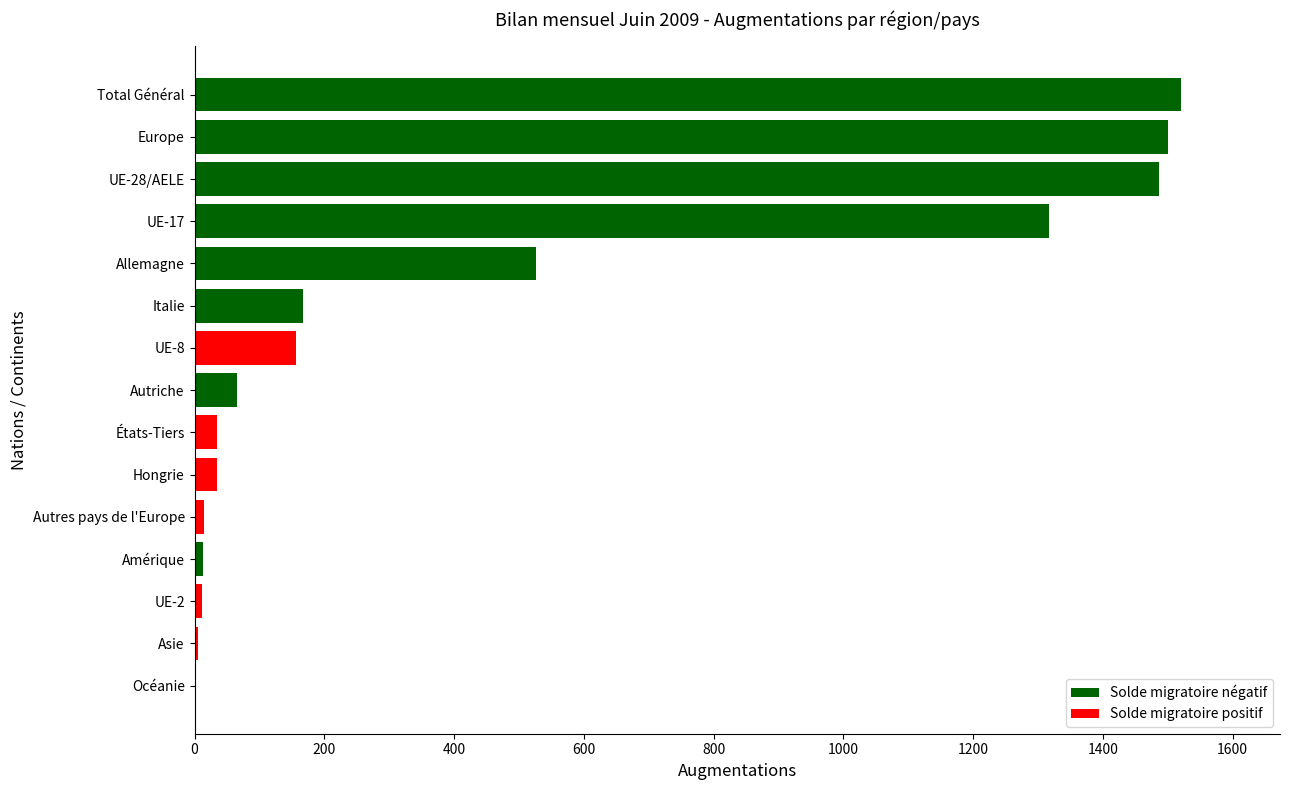

Between États-Tiers and Total Général, which is larger?

Total Général